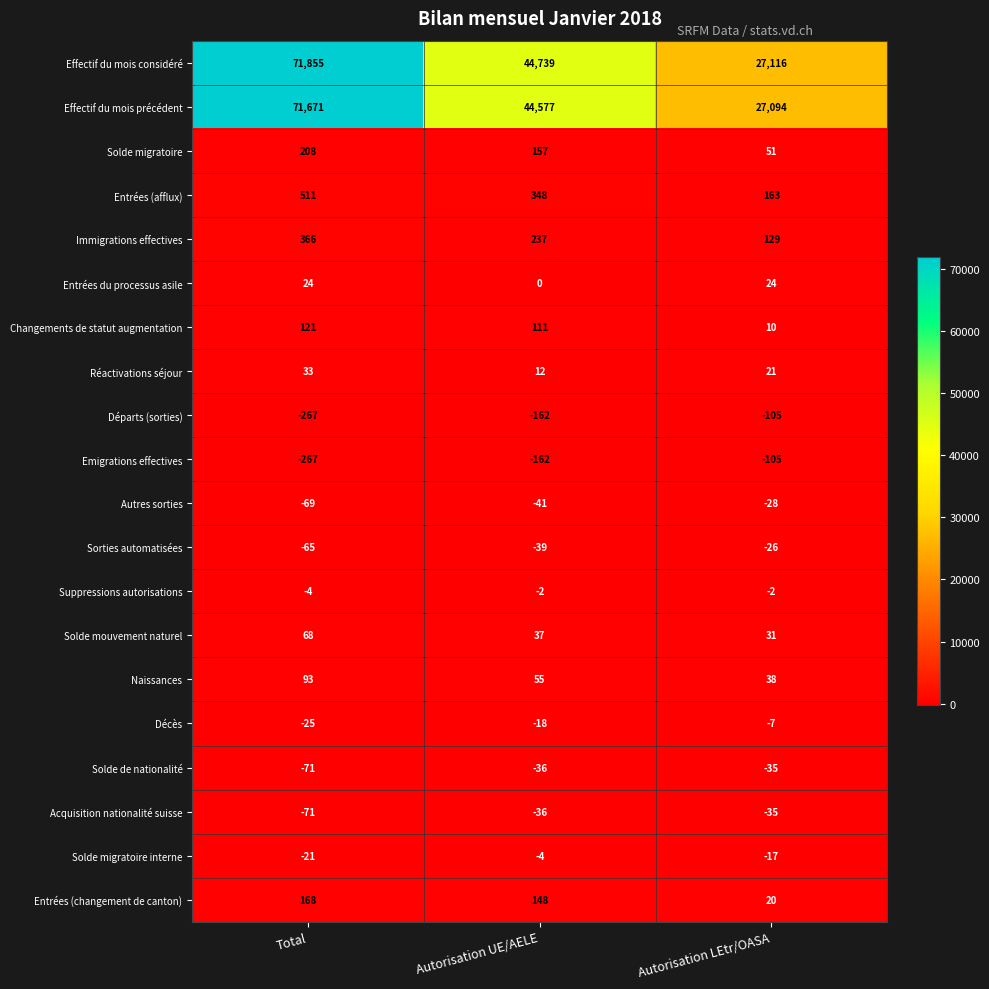

What is the difference between the Naissances values at Autorisation UE/AELE and Total?

38